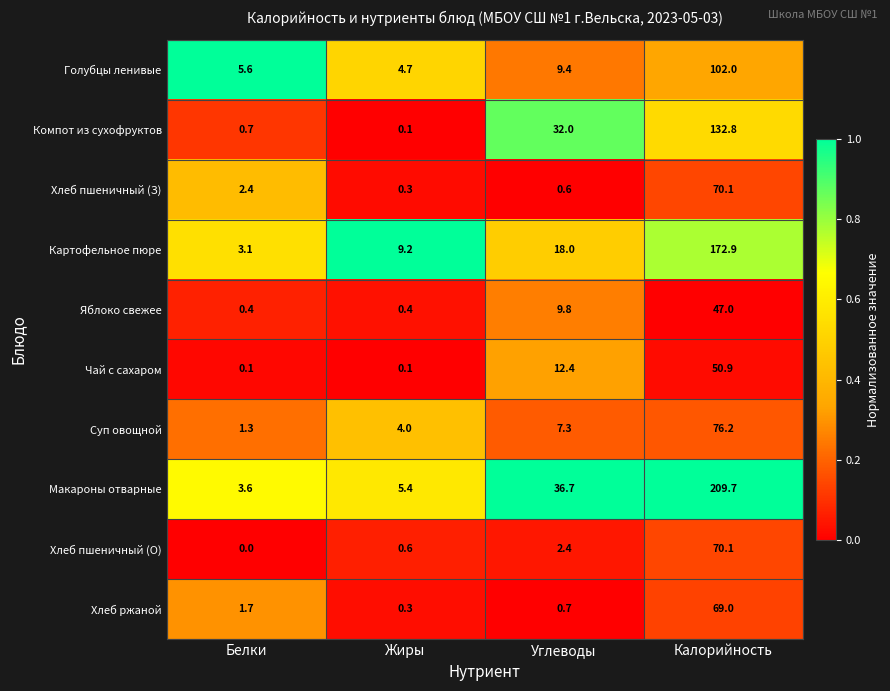

What is the average value of the Хлеб пшеничный (О) series?

18.3